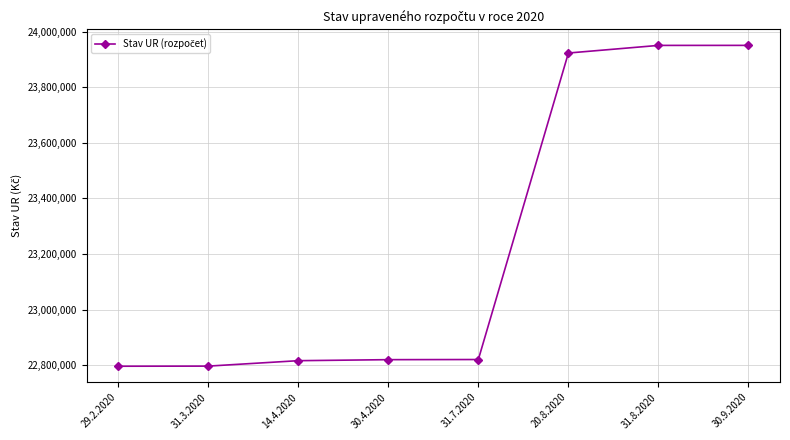

The chart shows a value of 22819926 at 31.7.2020. True or false?

True